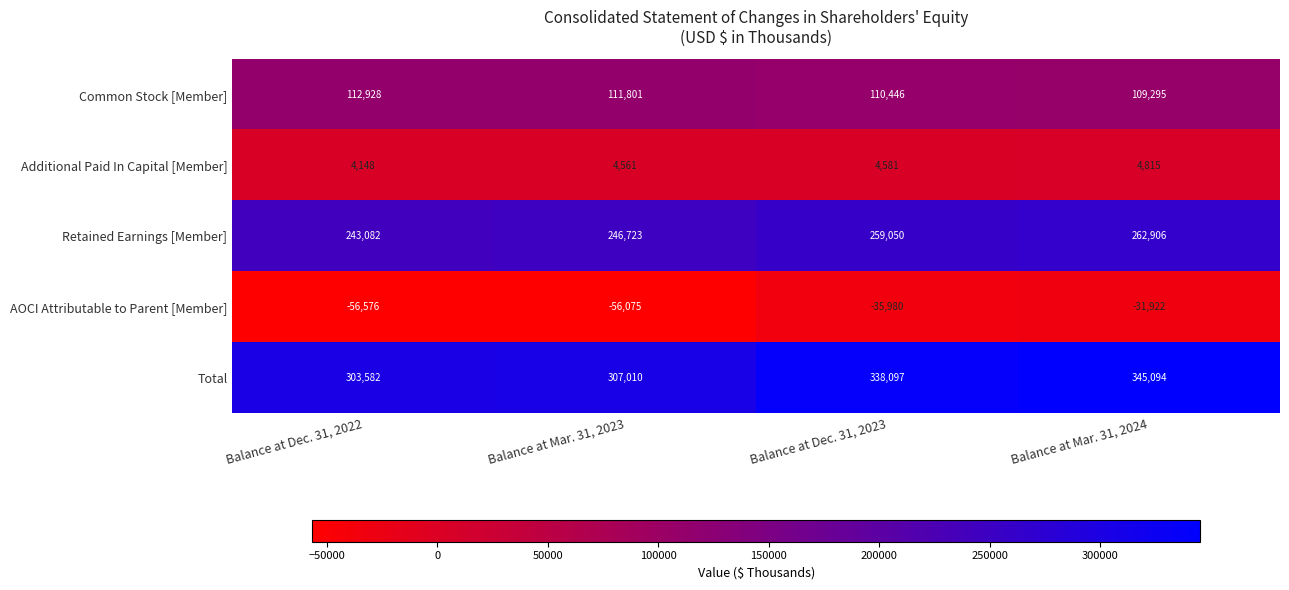

Which series has the largest total across all categories?

Total